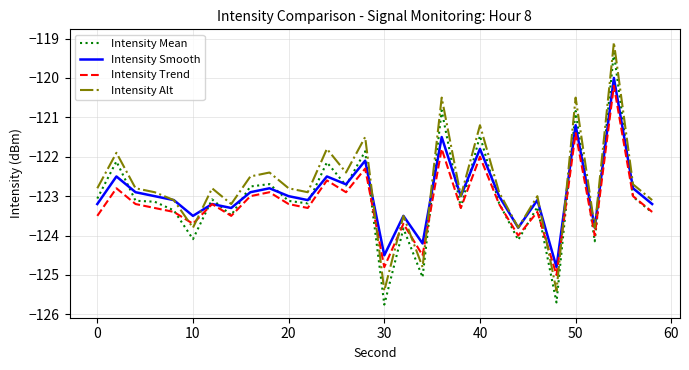

Which series ends up on top after the final intersection of Intensity Smooth and Intensity Mean?

Intensity Smooth